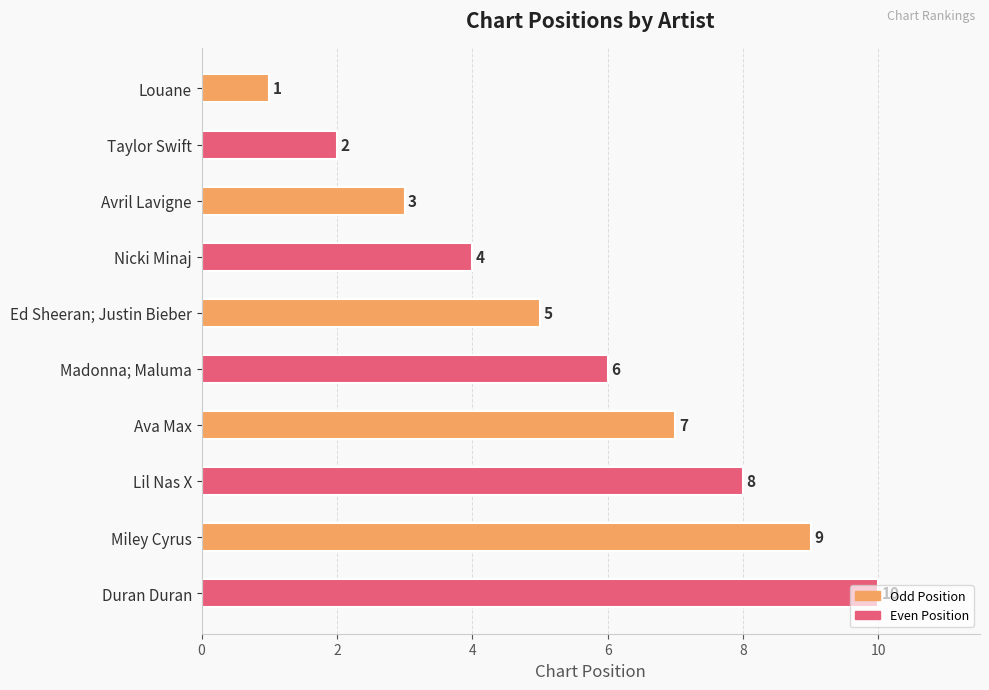

Rank the categories by value from highest to lowest.

Duran Duran, Miley Cyrus, Lil Nas X, Ava Max, Madonna; Maluma, Ed Sheeran; Justin Bieber, Nicki Minaj, Avril Lavigne, Taylor Swift, Louane